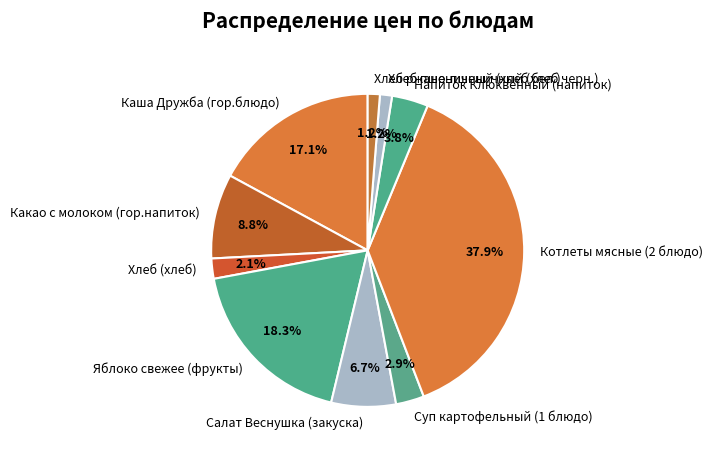

Do Хлеб пшеничный (хлеб бел.) and Хлеб ржано-пшеничный (хлеб черн.) together represent more than half of the pie?

No